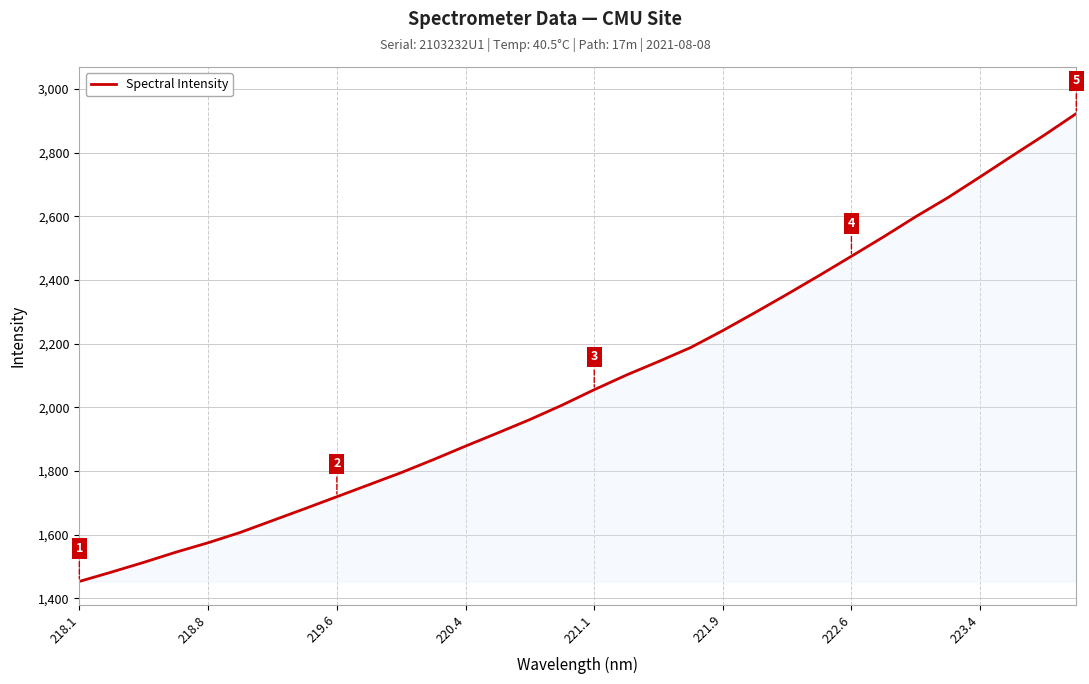

What is the maximum value shown in the chart?

2922.7